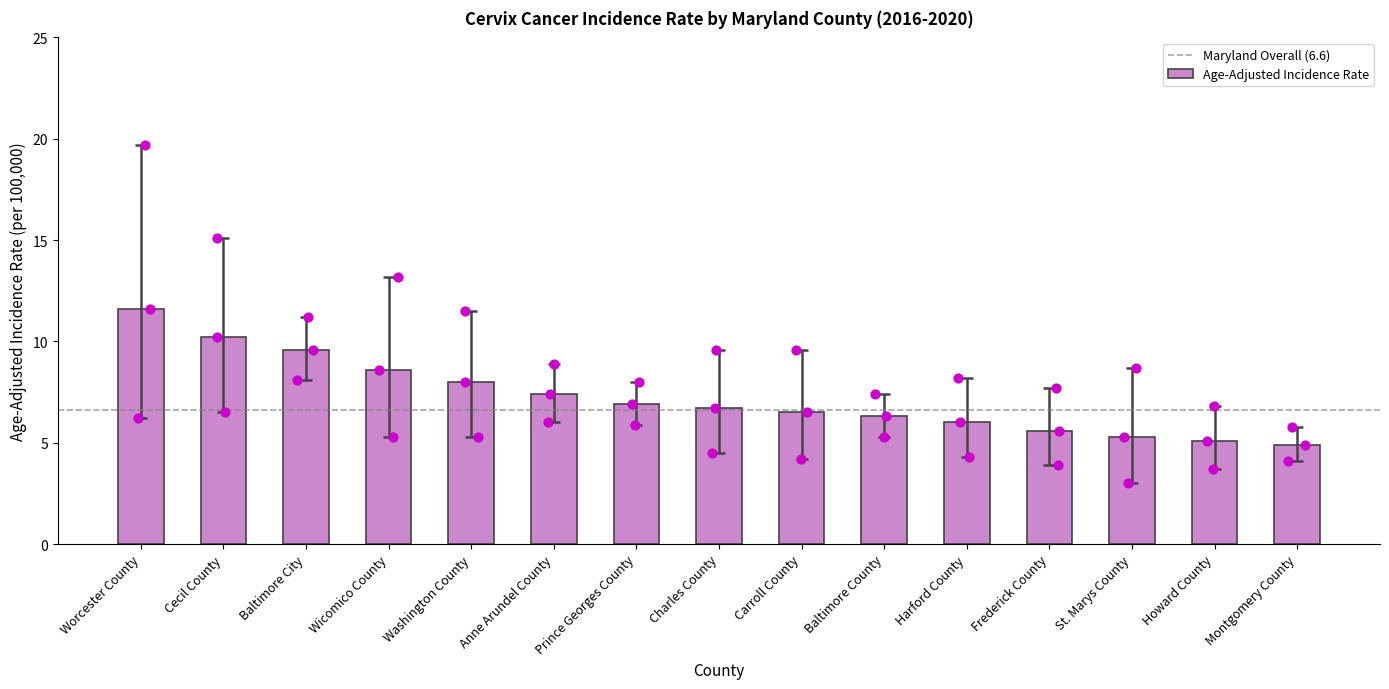

What is the total value across all series at St. Marys County?

17.0